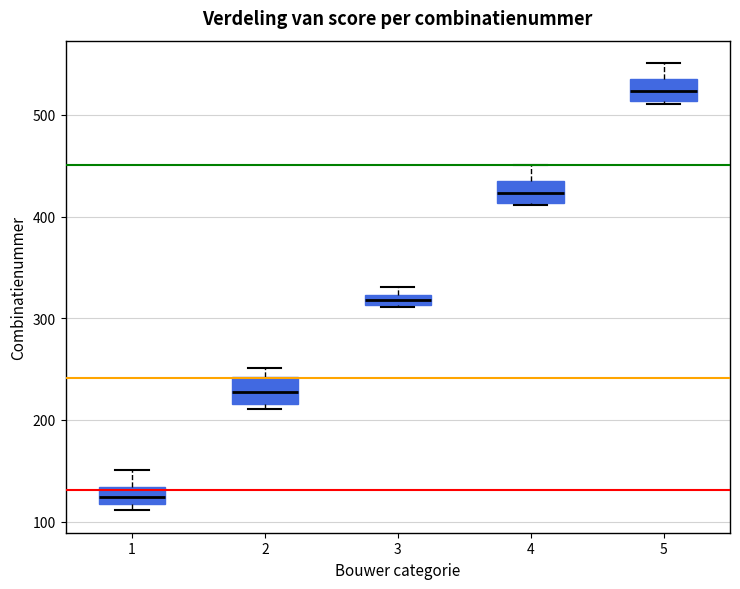

Where is the upper edge of the box at x = 3 on the y-axis? The values are not printed on the chart, so give them approximately, as read against the axis.

320